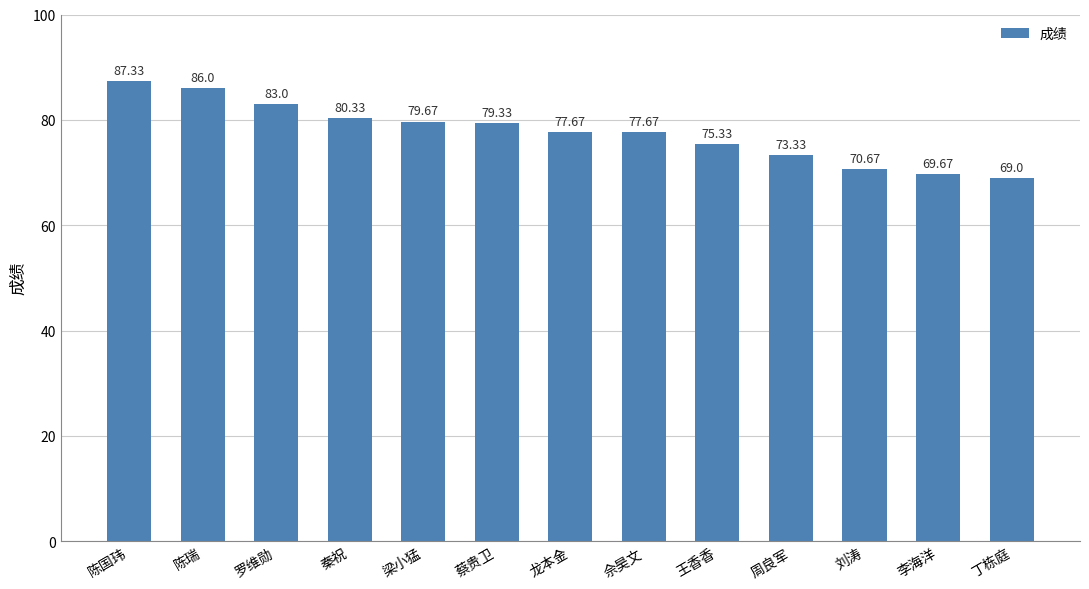

What is the label of the 11th bar from the right?

罗维勋